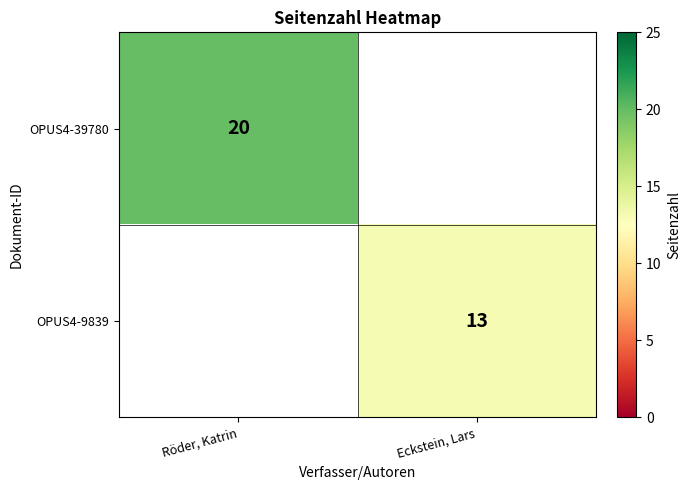

The OPUS4-9839 series shows 5.2 at Eckstein, Lars. True or false?

False